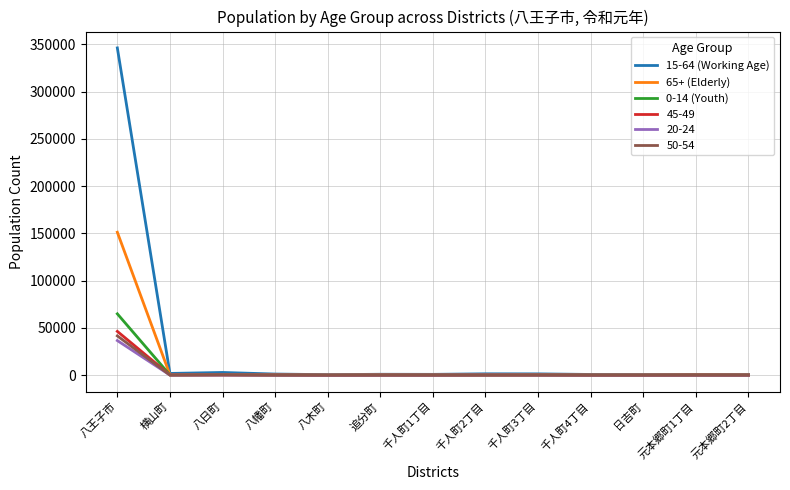

Which series has the largest total across all categories?

15-64 (Working Age)